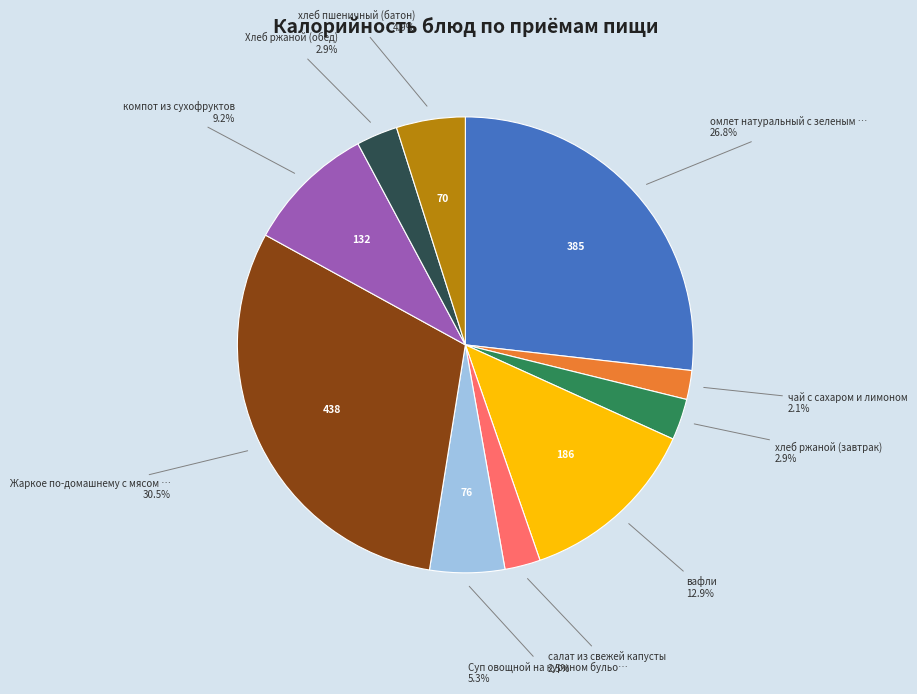

Count the number of slices in the pie.

10